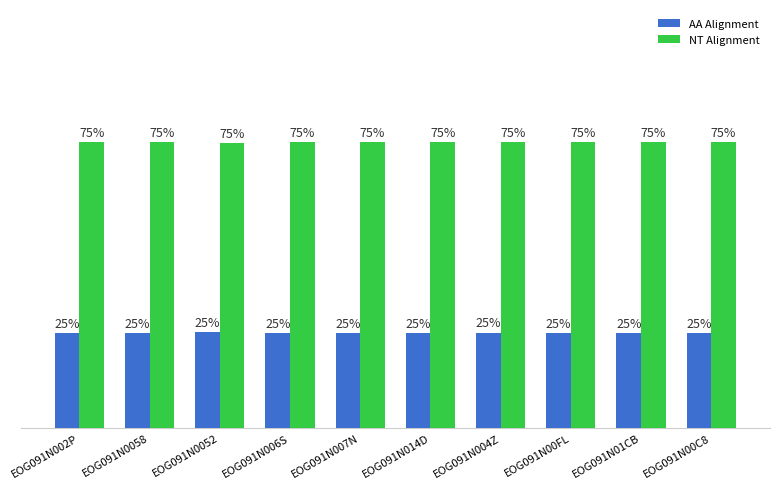

Which series has the largest total across all categories?

NT Alignment